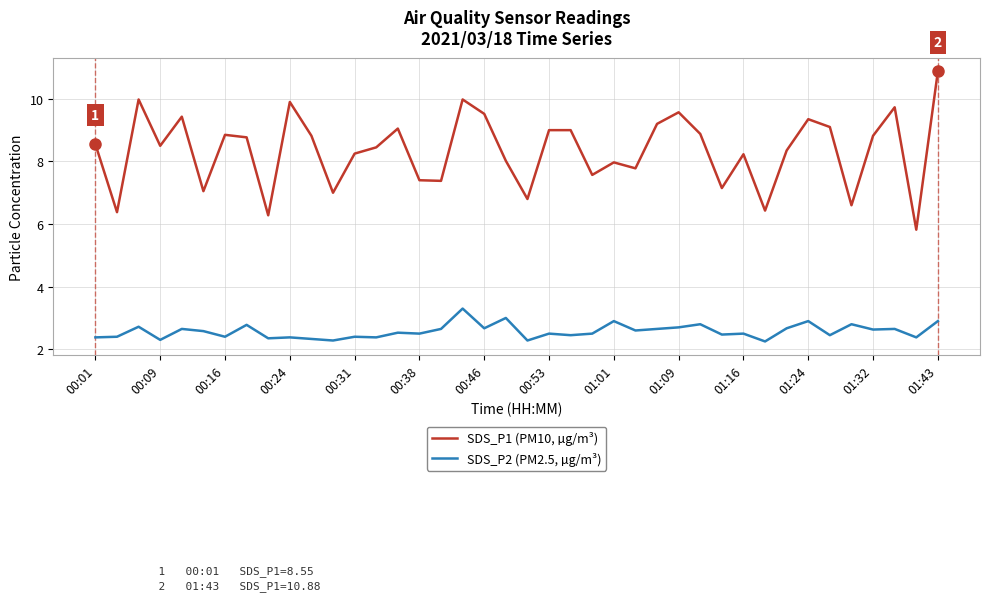

Which series has the widest spread of values?

SDS_P1 (PM10, µg/m³)